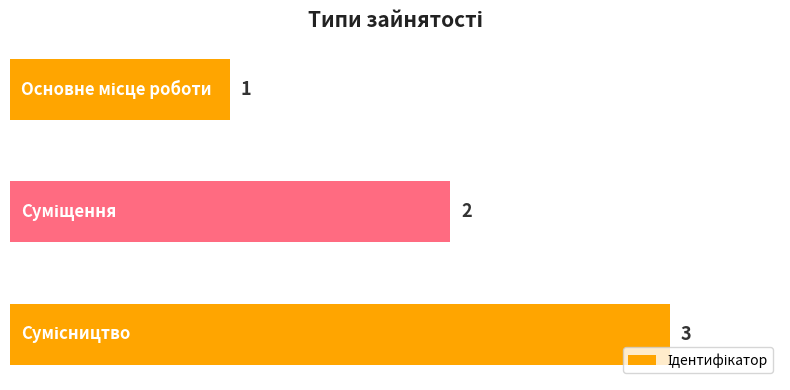

What is the sum of all values?

6